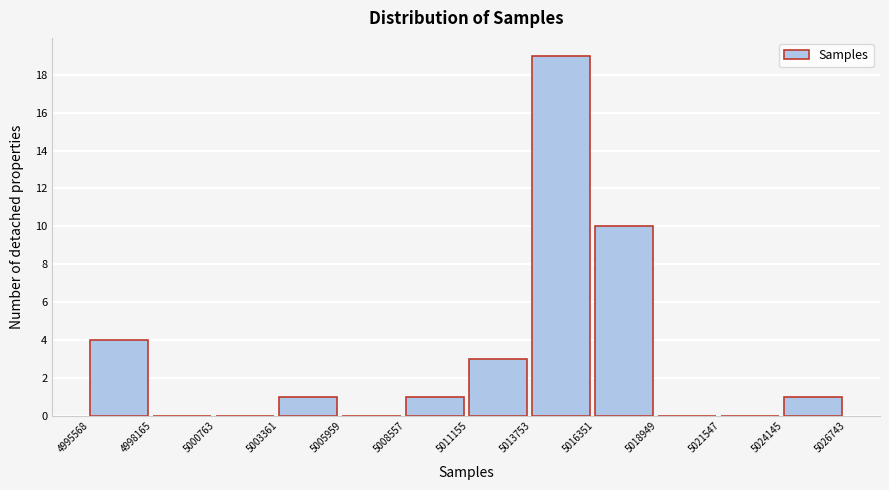

Reading left to right, list every bar in this chart as the range it spans on the x-axis followed by its height. The values are not printed on the chart, so give them approximately, as read against the axis.

4995568 to 4998165: 4
4998165 to 5000763: 0
5000763 to 5003361: 0
5003361 to 5005959: 1
5005959 to 5008557: 0
5008557 to 5011155: 1
5011155 to 5013753: 3
5013753 to 5016351: 19
5016351 to 5018949: 10
5018949 to 5021547: 0
5021547 to 5024145: 0
5024145 to 5026743: 1